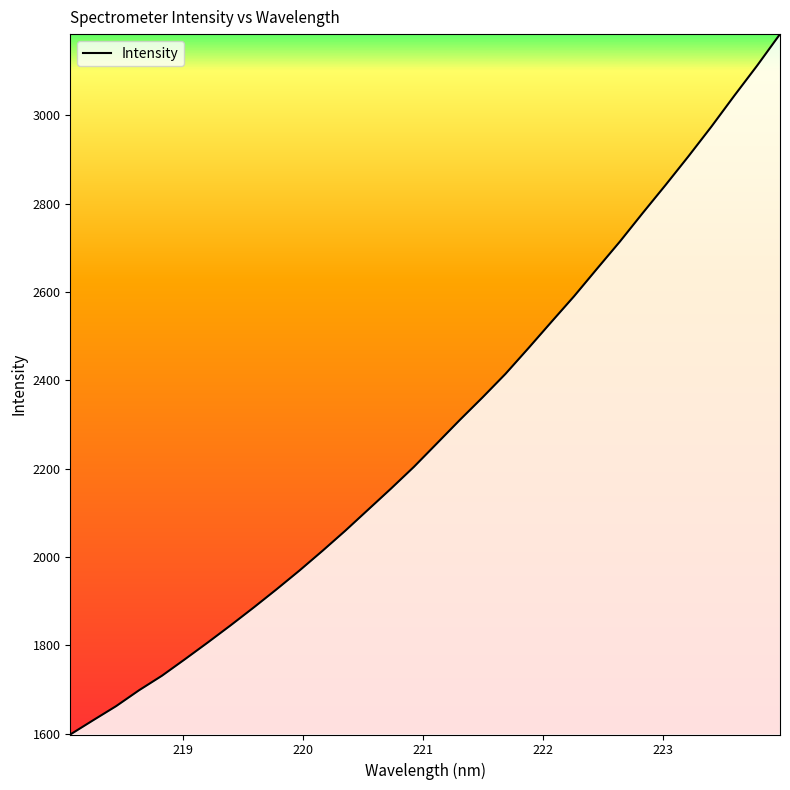

What is the difference between the maximum and minimum values?

1585.3